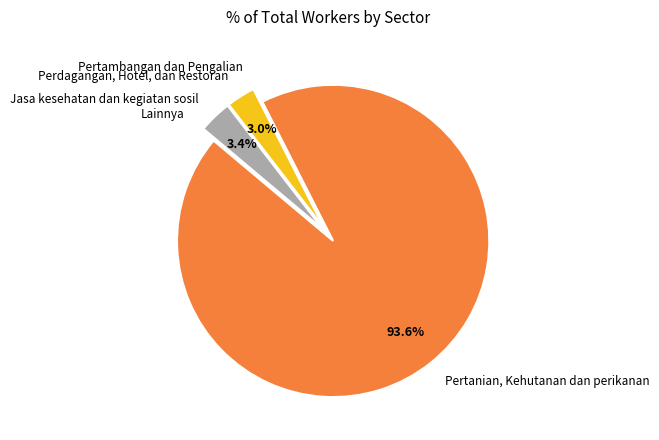

Does Pertanian, Kehutanan dan perikanan represent more than half of the total?

Yes